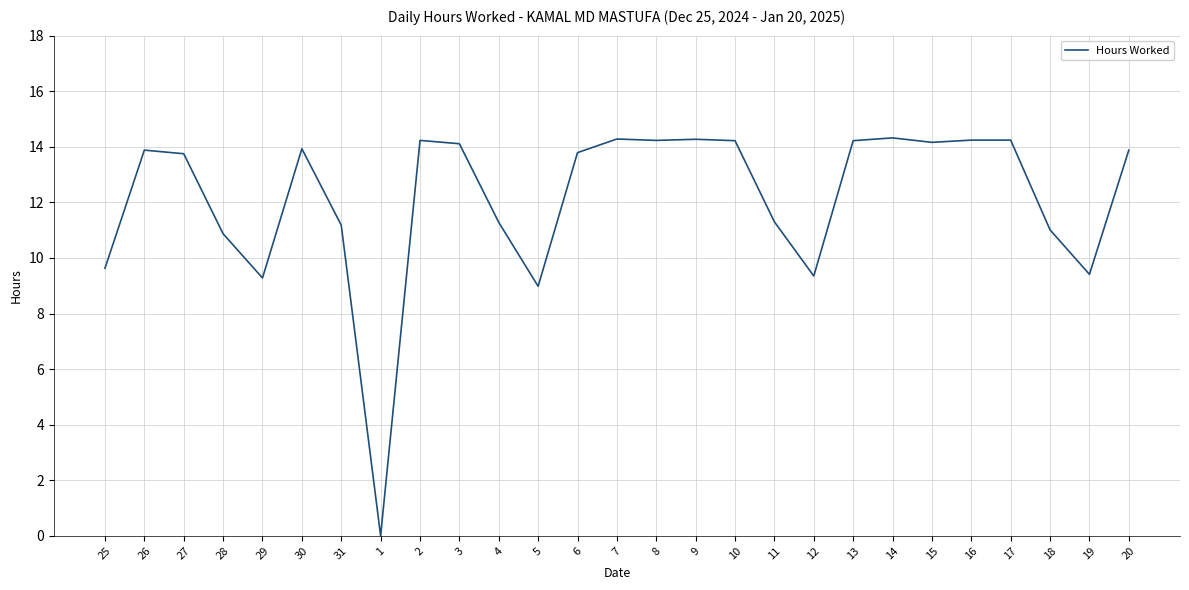

At which label does the data first exceed 13?

26